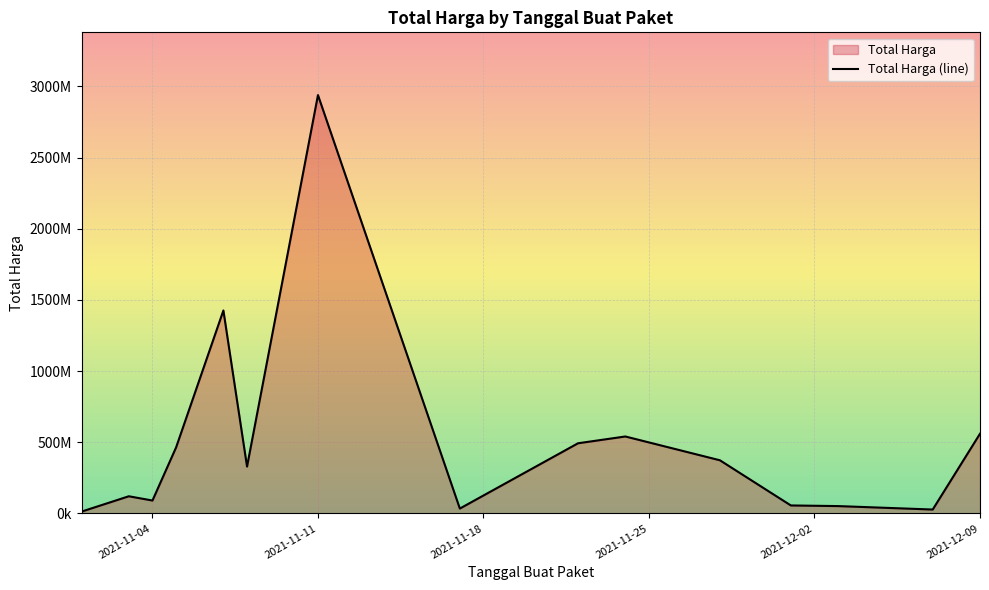

What is the greatest value displayed?

2938963240